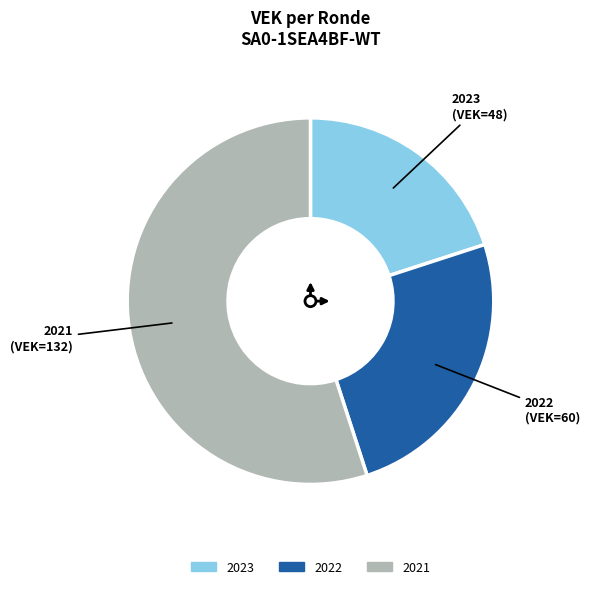

Does any single category account for the majority?

Yes